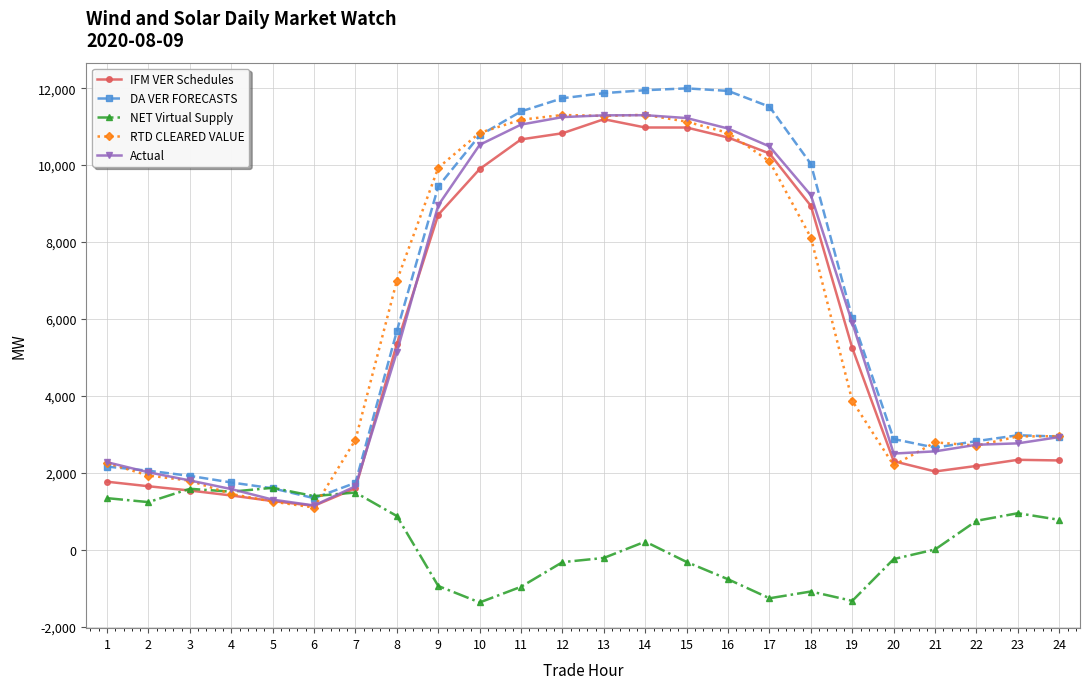

True or false: NET Virtual Supply and Actual cross at least once.

True